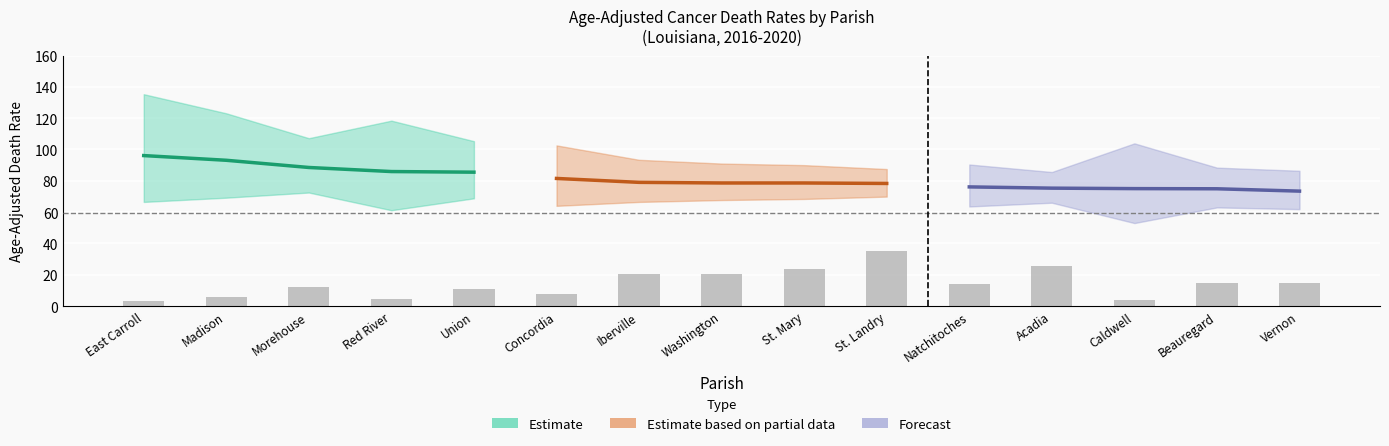

How many values in the Upper CI series are below 93?

7